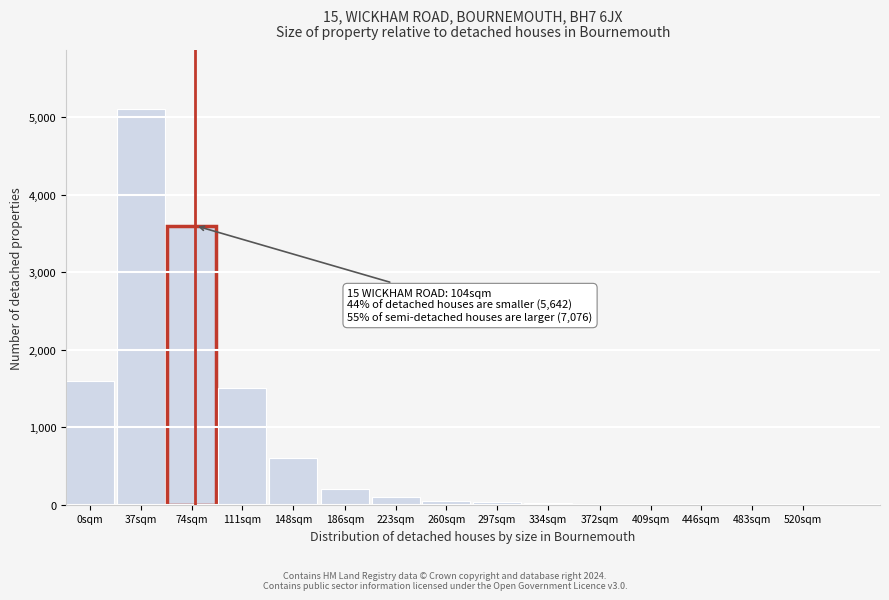

True or false: the data shows 3 at 446sqm.

True